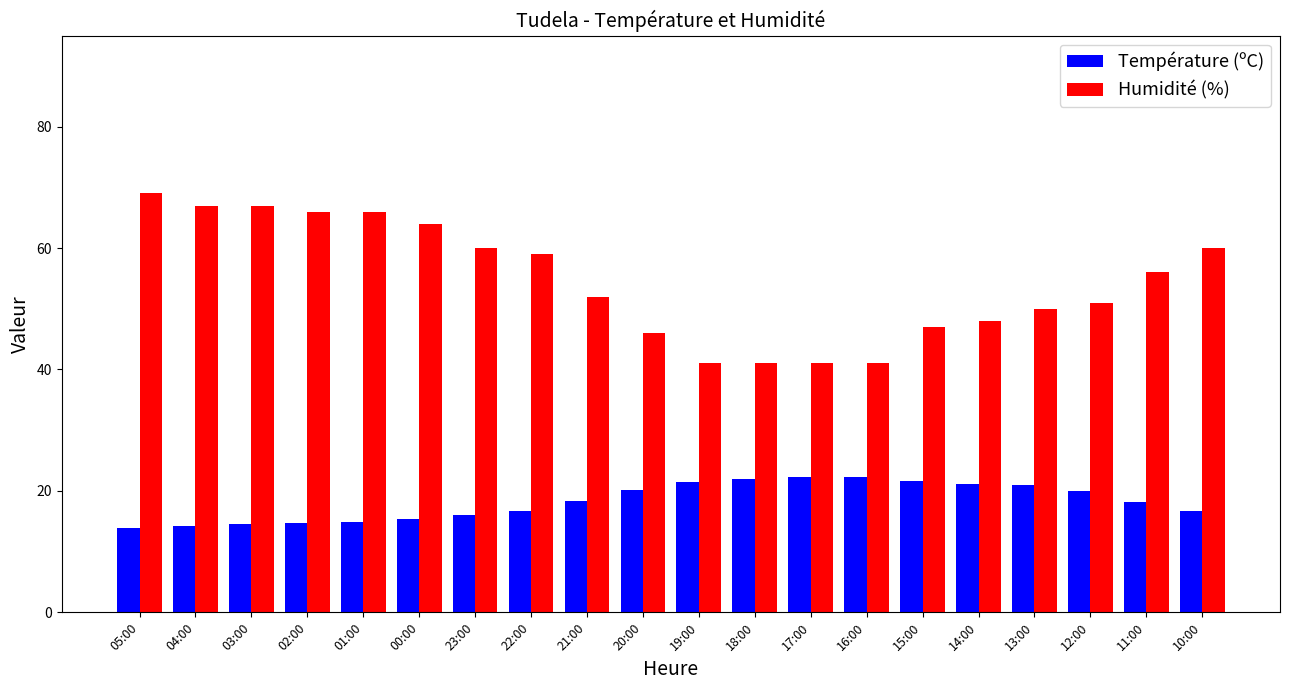

At how many categories does at least one series exceed 58?

9